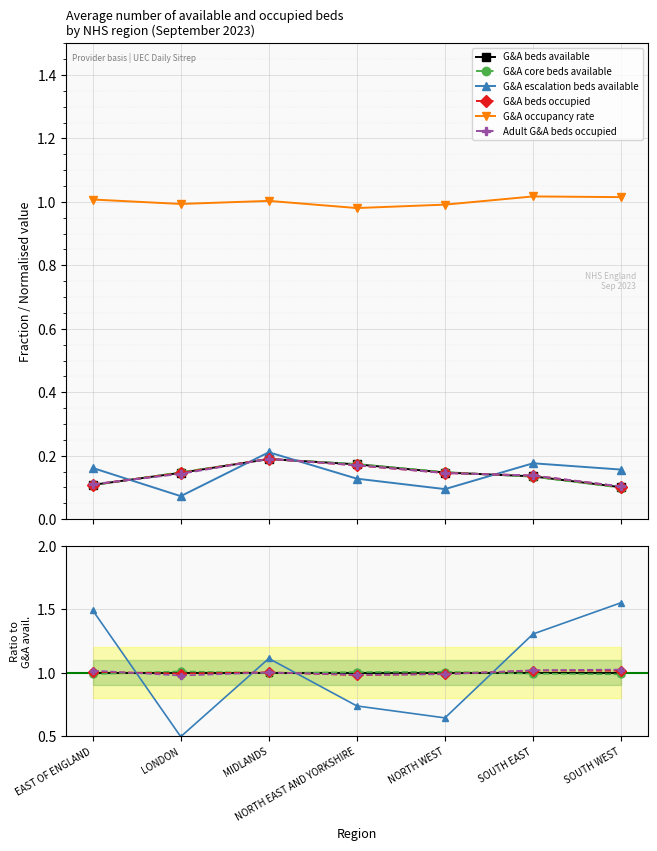

Rank the series at NORTH EAST AND YORKSHIRE from lowest to highest value.

G&A escalation beds available, G&A beds occupied, Adult G&A beds occupied, G&A beds available, G&A core beds available, G&A occupancy rate